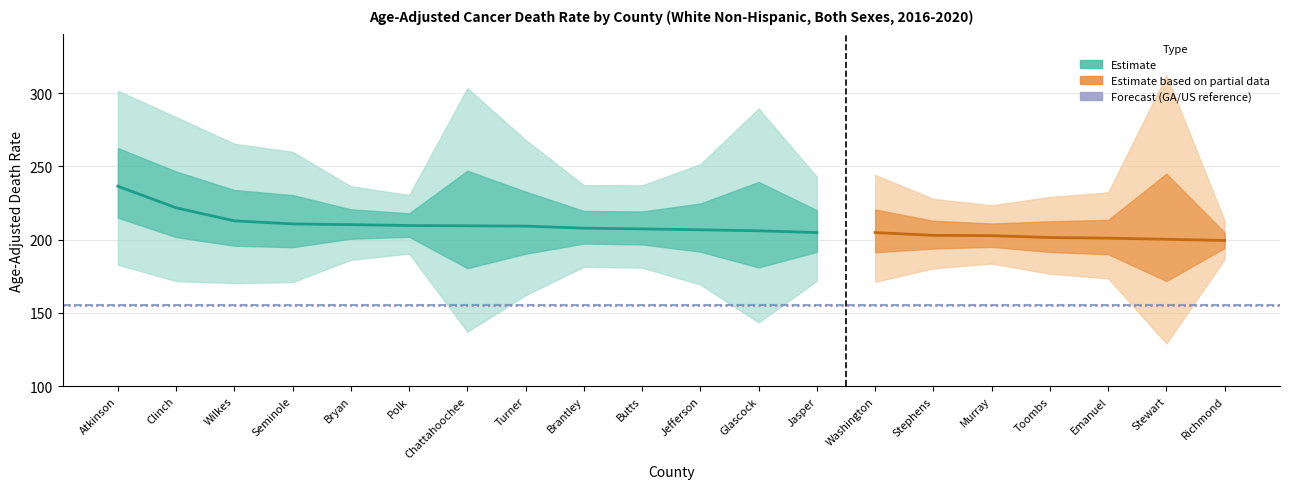

What is the total value across all series at Butts?

625.1